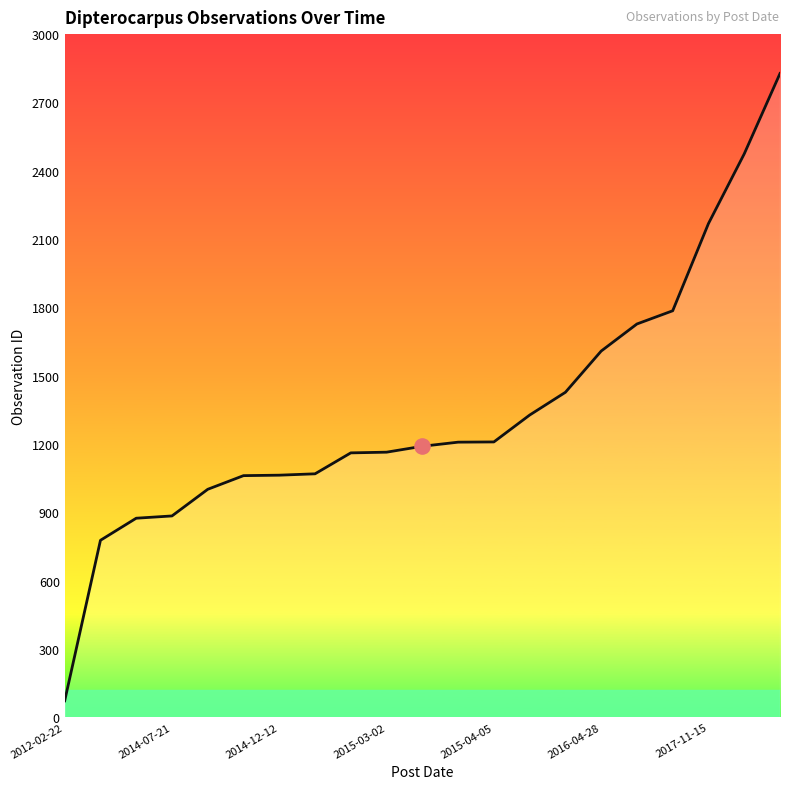

What is the greatest value displayed?

2827